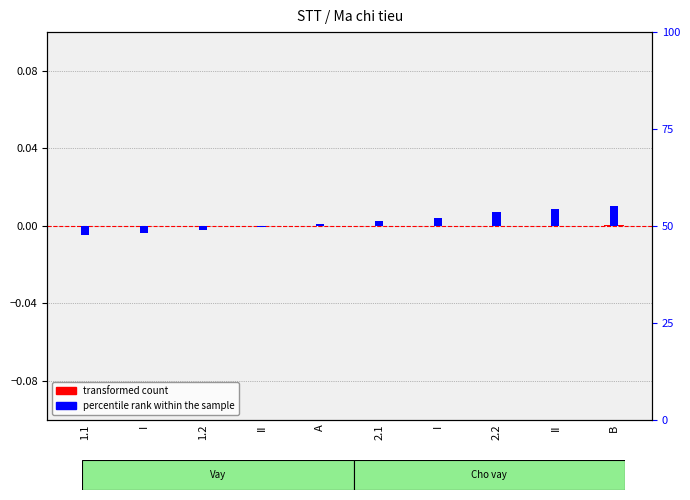

The transformed count series shows 0.0 at I. True or false?

False